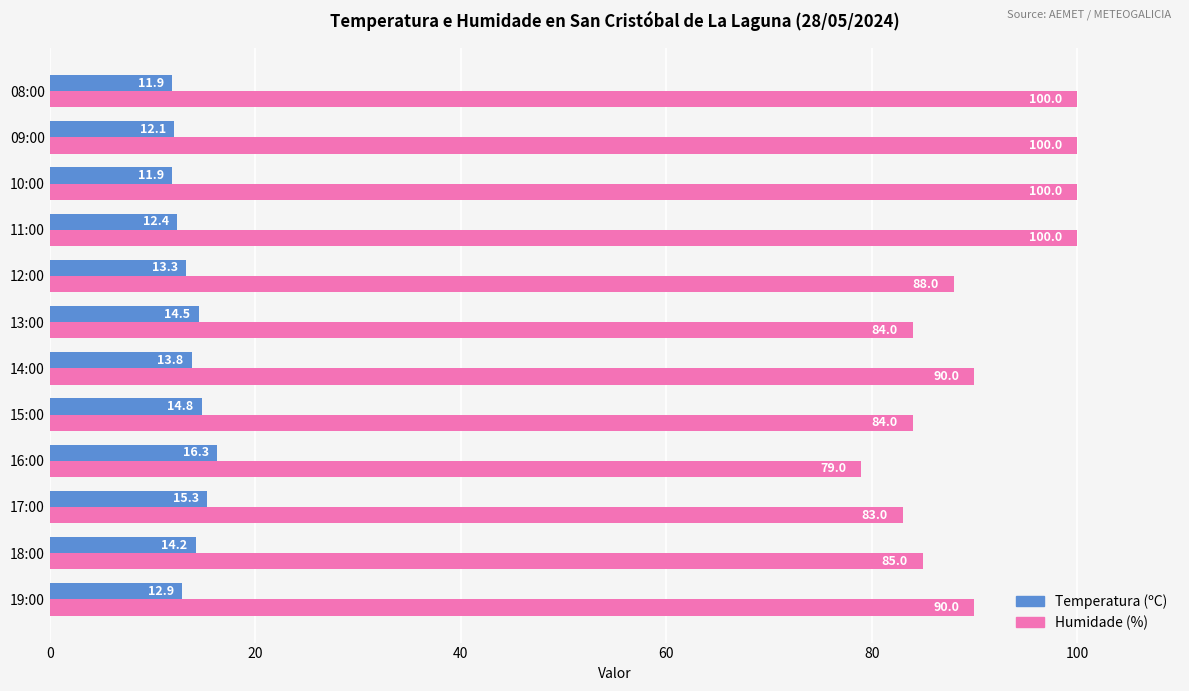

How many categories are shown in the chart?

12